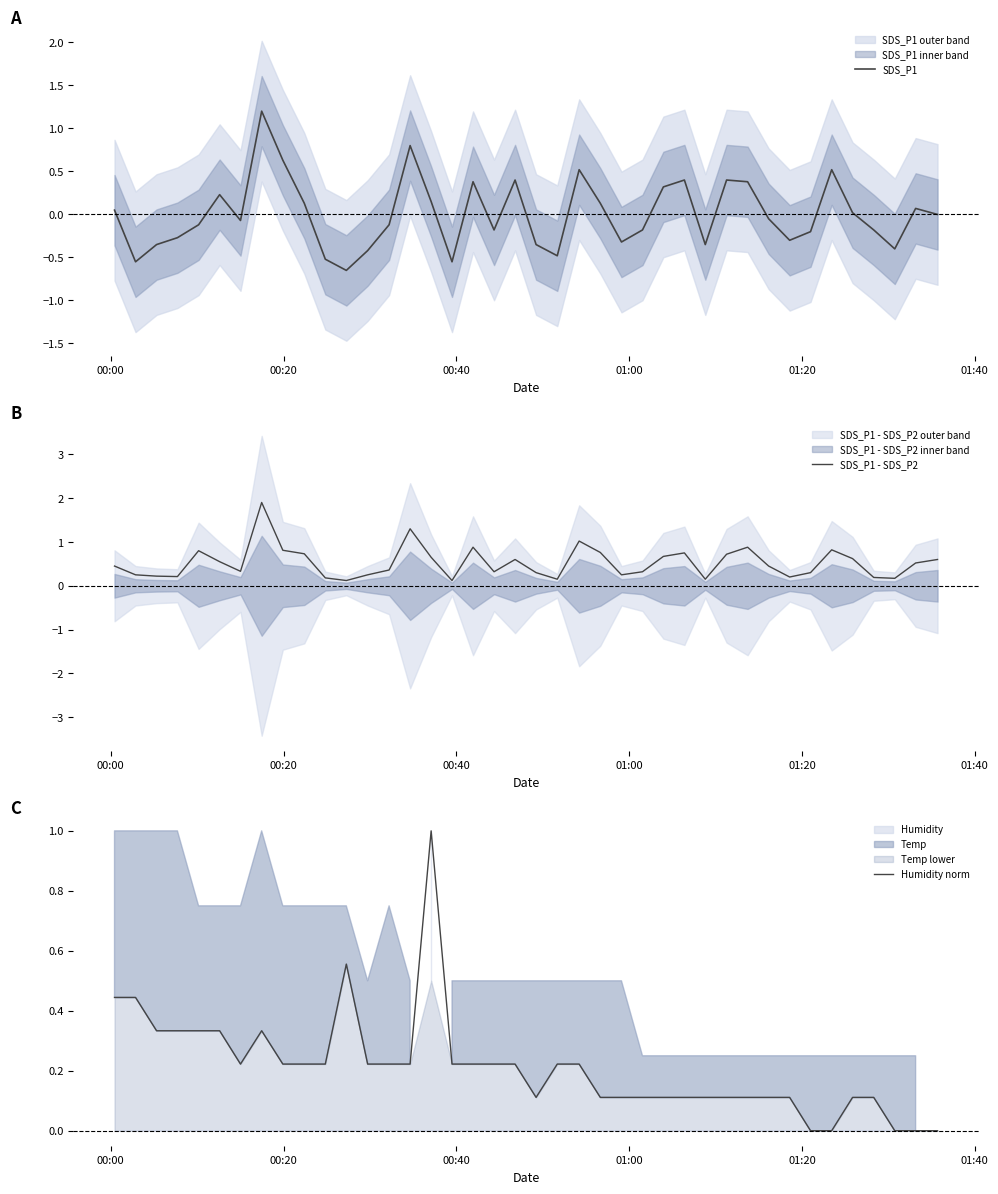

What is the average value of the SDS_P1 - SDS_P2 series?

0.5